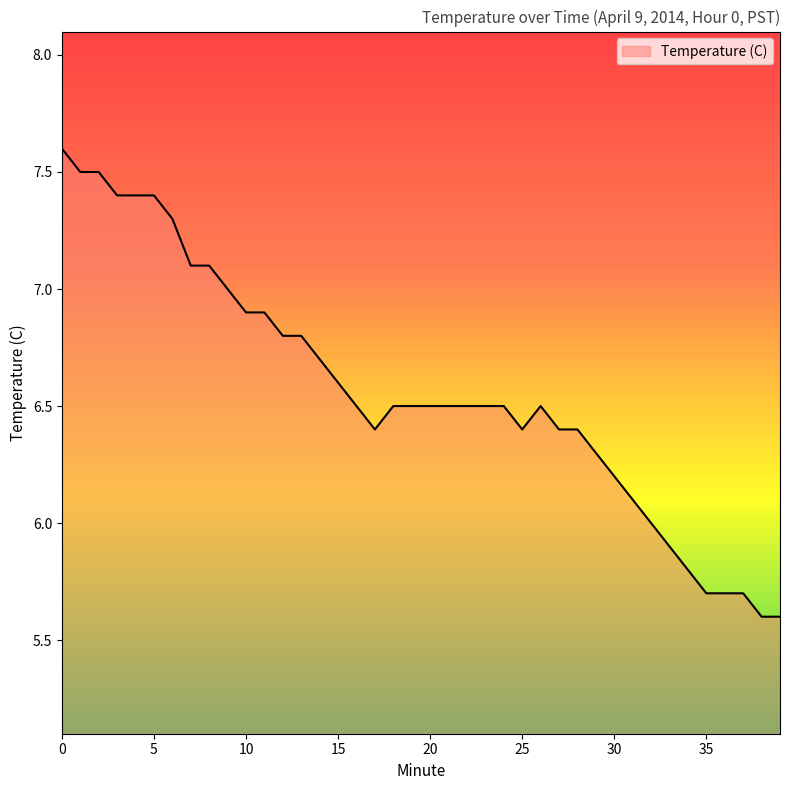

What is the sum of all values?

262.7